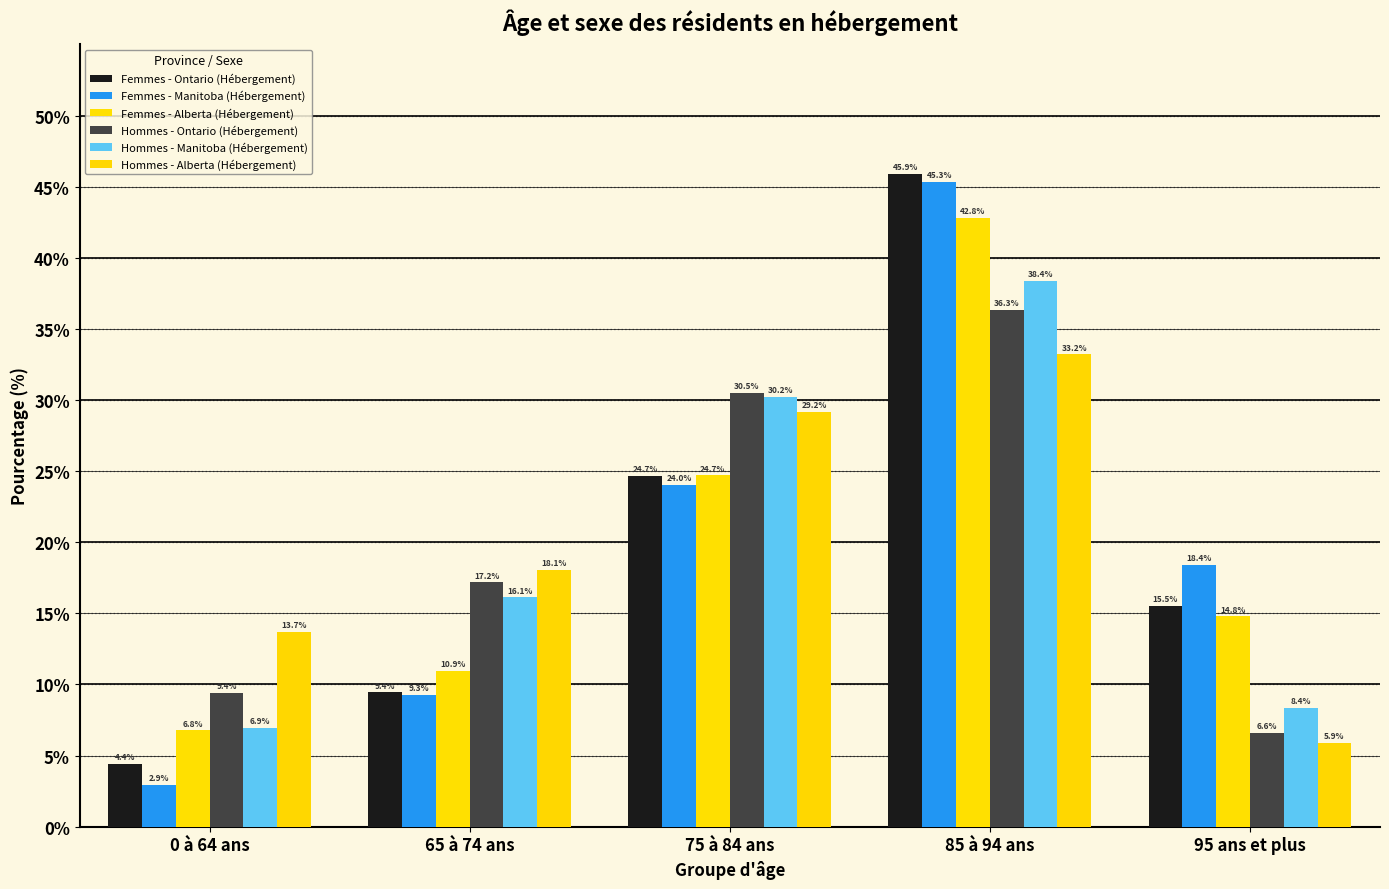

Rank the series by their maximum value, from highest to lowest.

Femmes - Ontario (Hébergement), Femmes - Manitoba (Hébergement), Femmes - Alberta (Hébergement), Hommes - Manitoba (Hébergement), Hommes - Ontario (Hébergement), Hommes - Alberta (Hébergement)